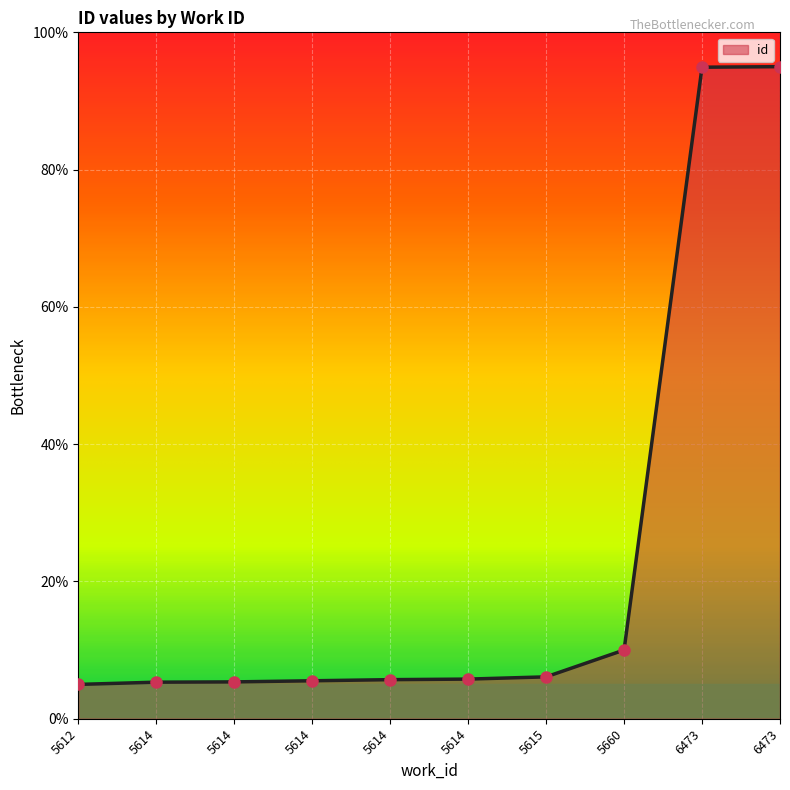

List the labels in order of value, largest first.

6473, 6473, 5660, 5615, 5614, 5614, 5614, 5614, 5614, 5612